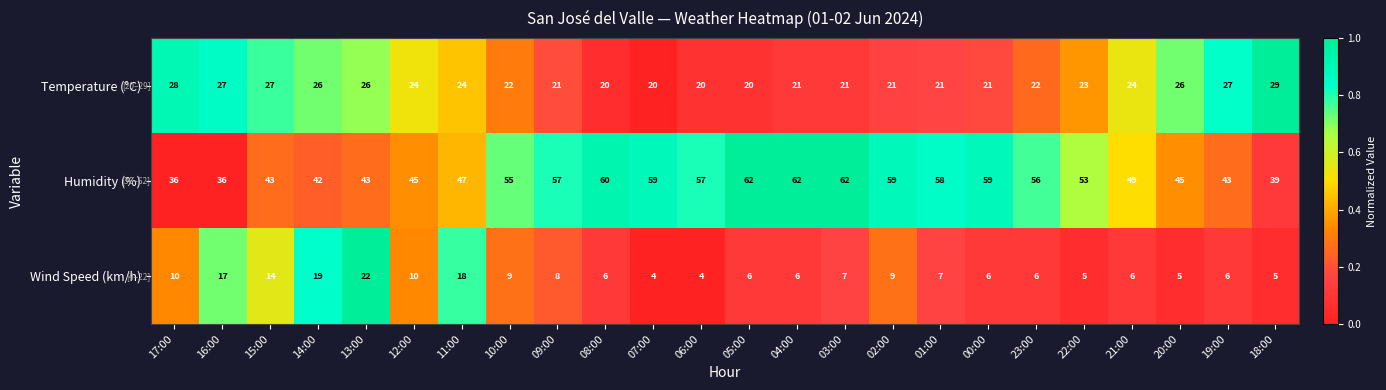

At how many categories does at least one series exceed 35?

24